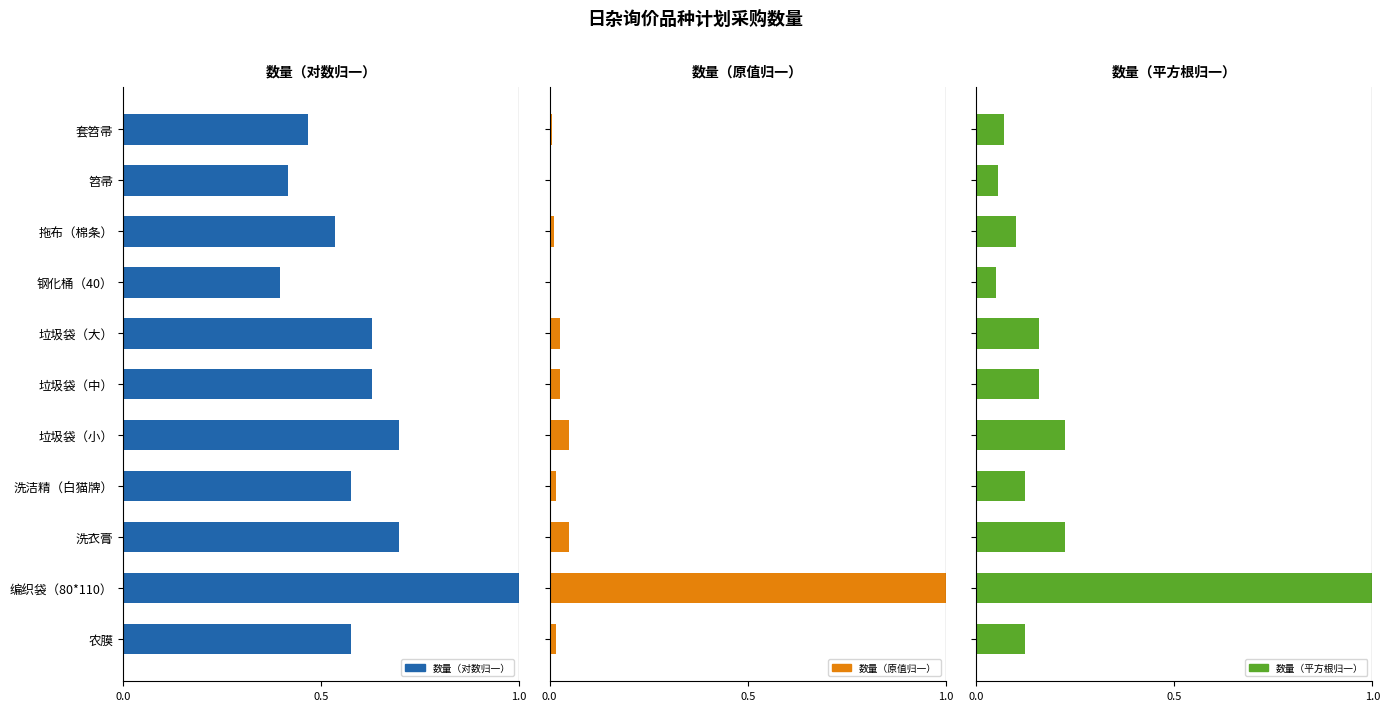

The value of 数量（原值归一） at 洗洁精（白猫牌） is 0.0. True or false?

False